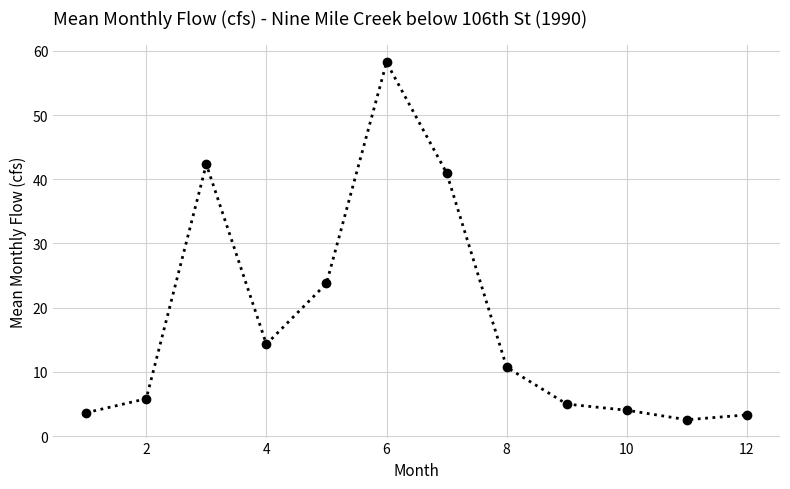

What is the maximum value shown in the chart?

58.2